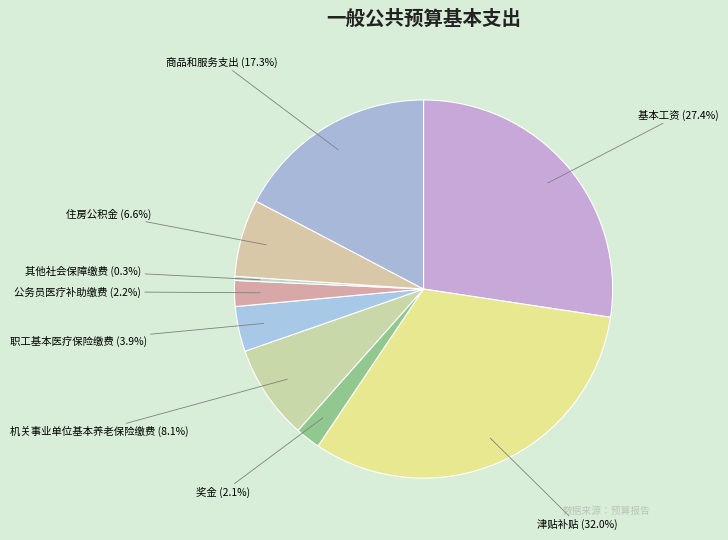

To the nearest percent, what is the difference between the 机关事业单位基本养老保险缴费 and 商品和服务支出 slice percentages?

9%